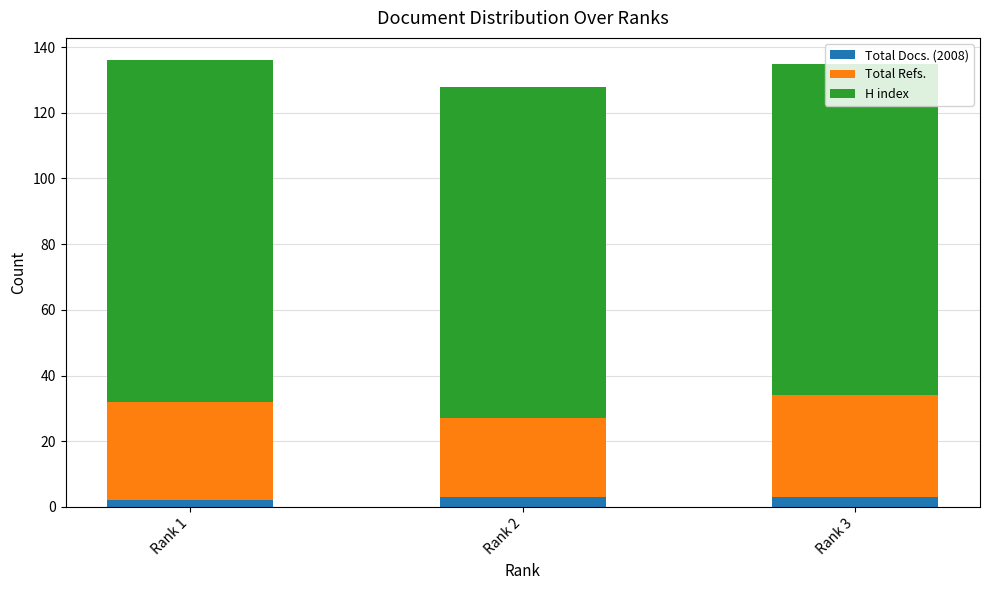

What are all the series names shown in the legend?

Total Docs. (2008), Total Refs., H index